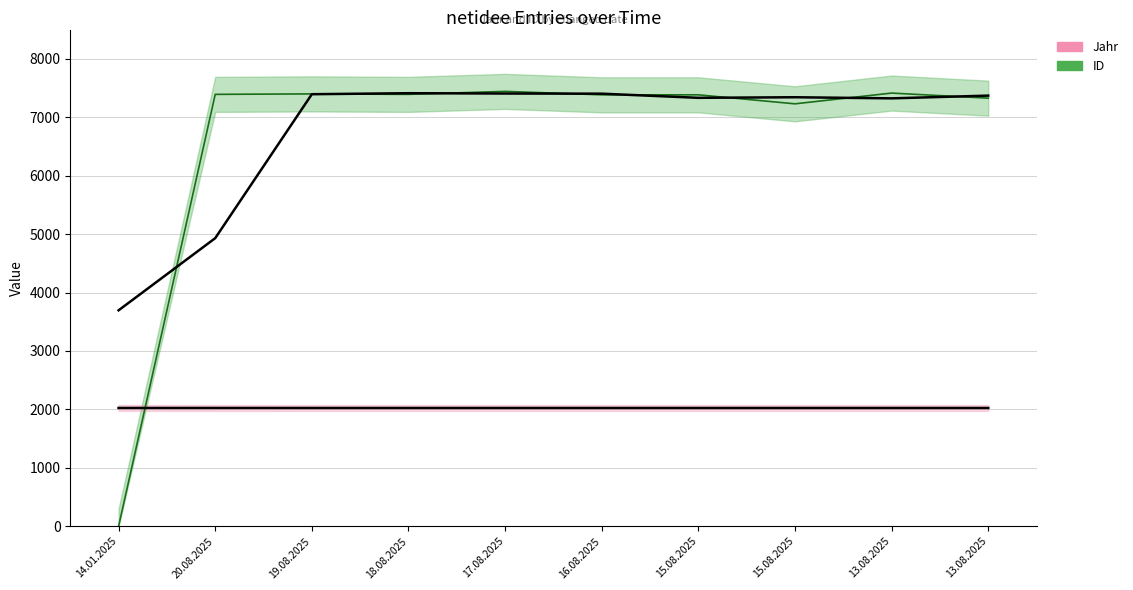

What are all the series names shown in the legend?

ID, Jahr